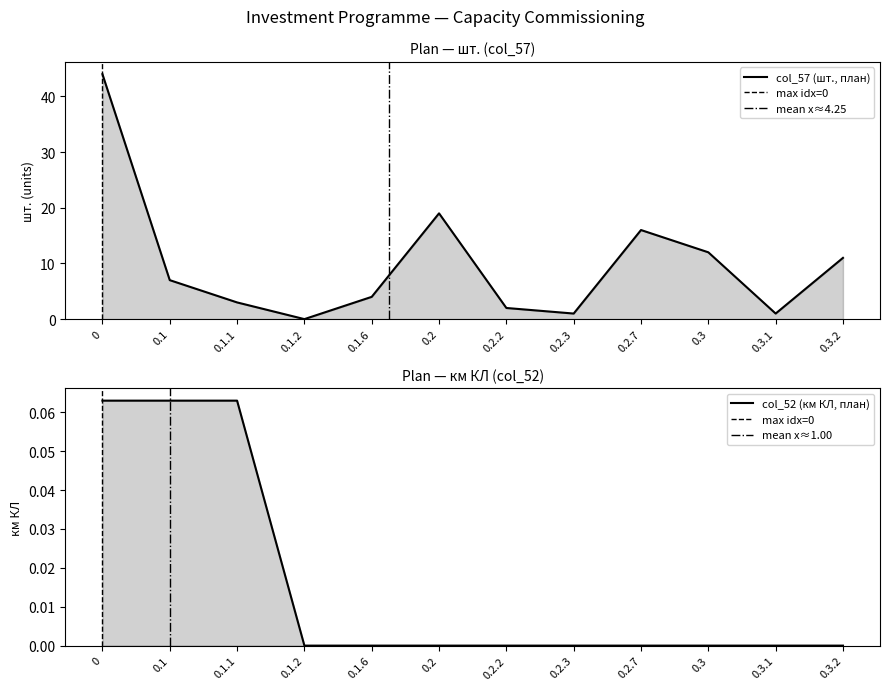

True or false: col_57 and col_49 intersect in this chart.

False